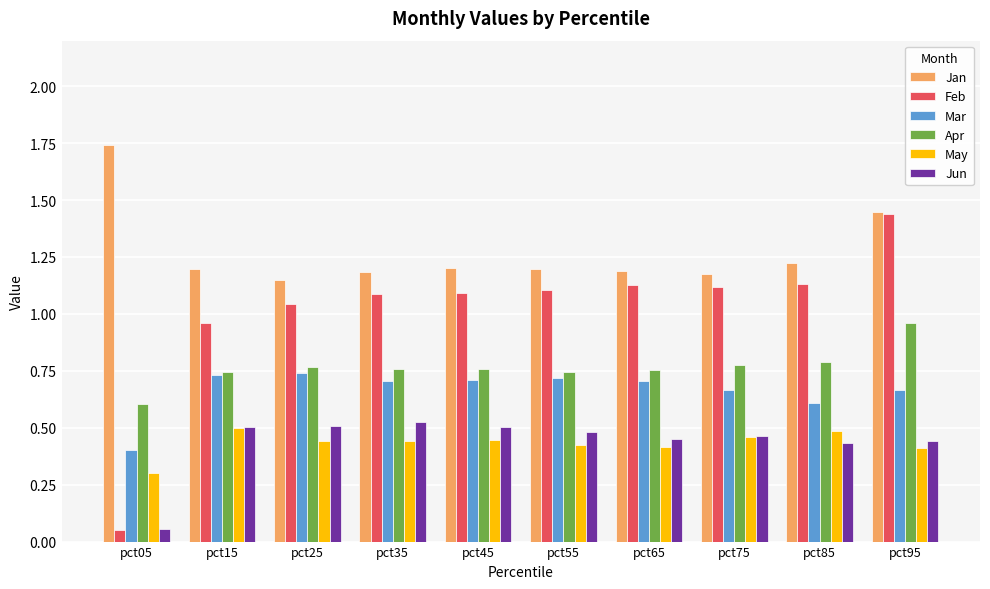

At which label does Apr reach its peak?

pct95